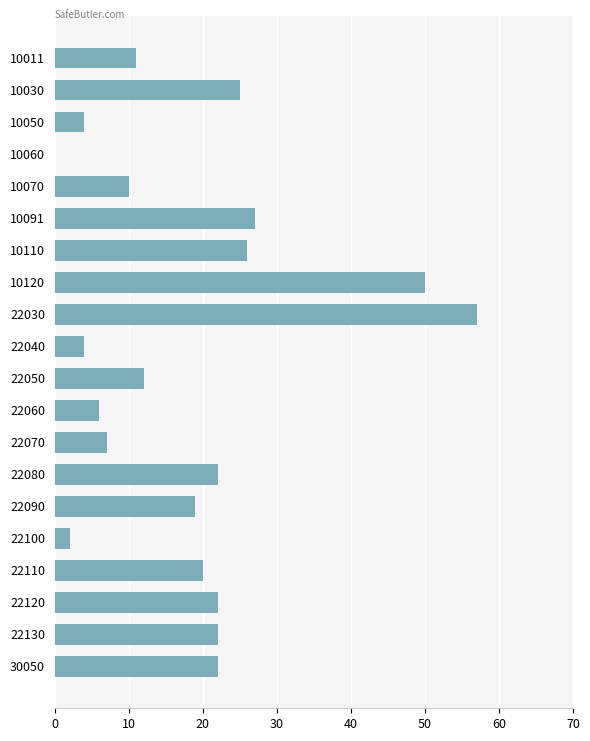

The value at 10060 is 0. True or false?

True